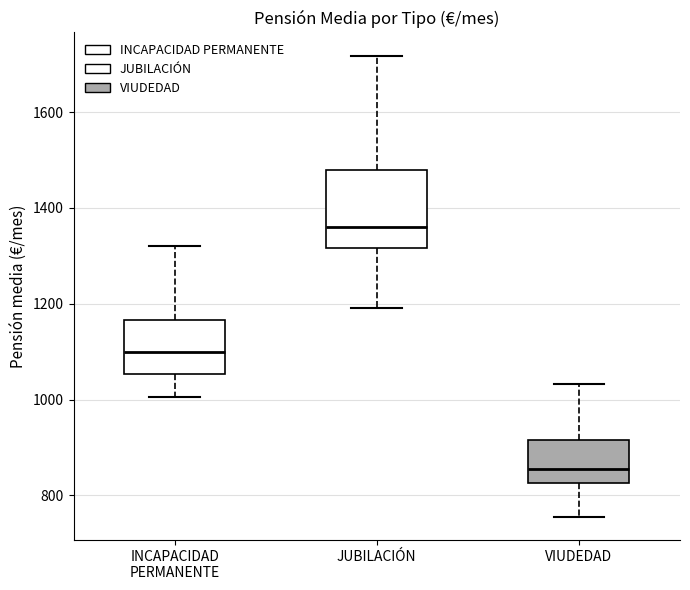

Comparing the boxes themselves (not the whiskers), which one is the tallest?

JUBILACIÓN